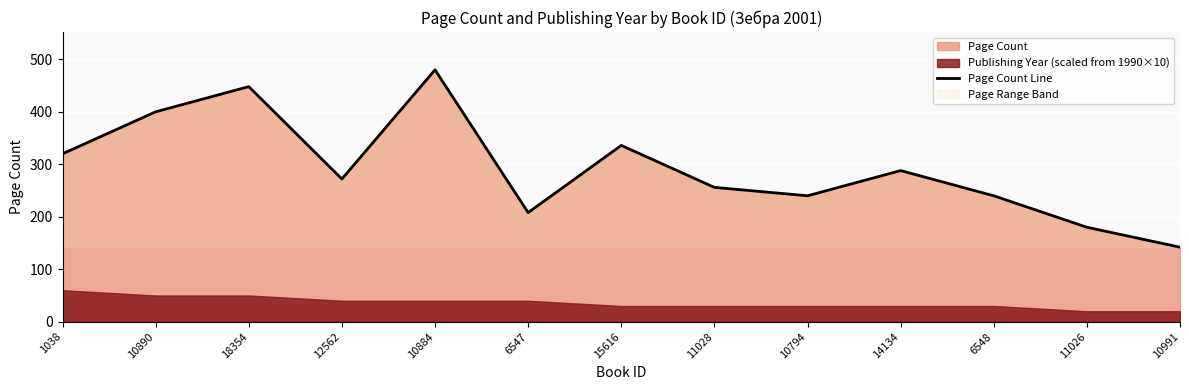

Where is the first local minimum?

12562